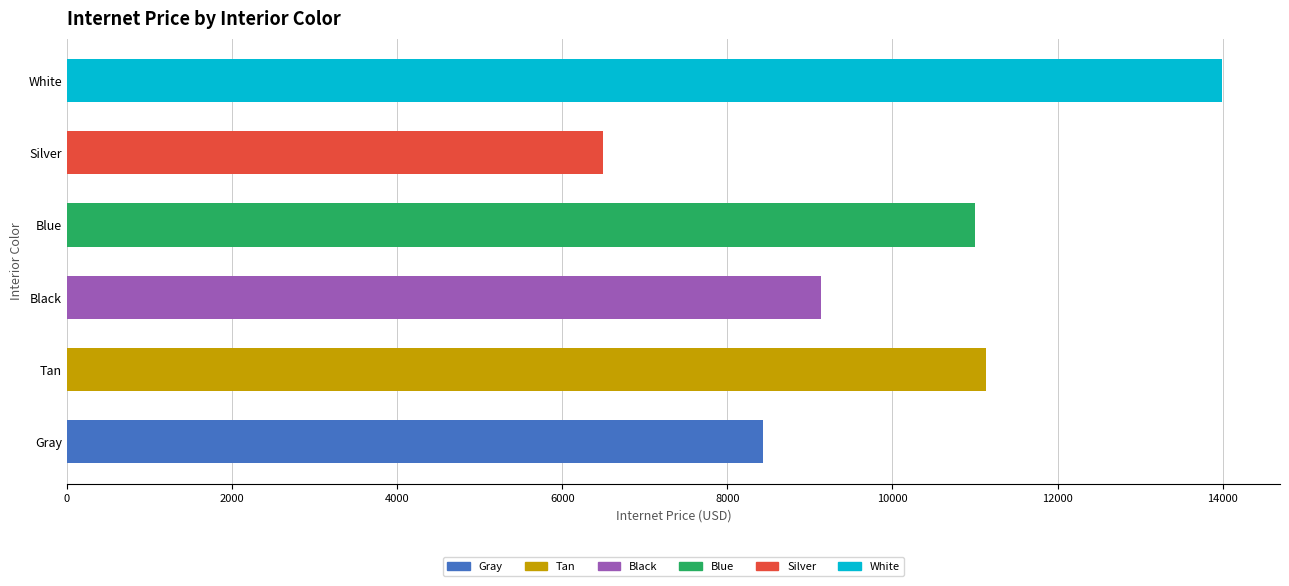

Which series has the widest spread of values?

Tan